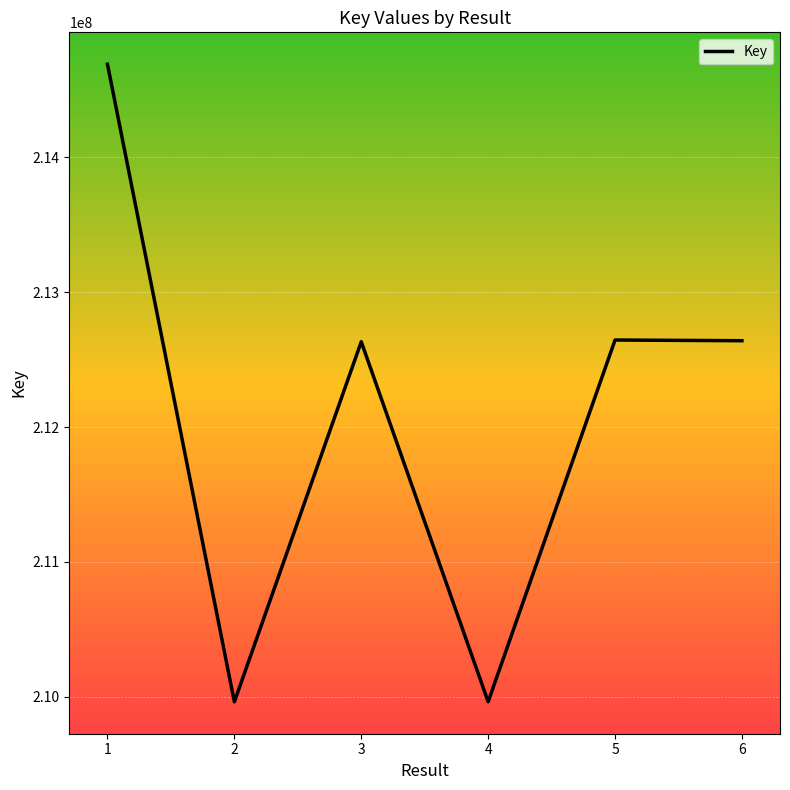

The value at 3 is 212633084. True or false?

True